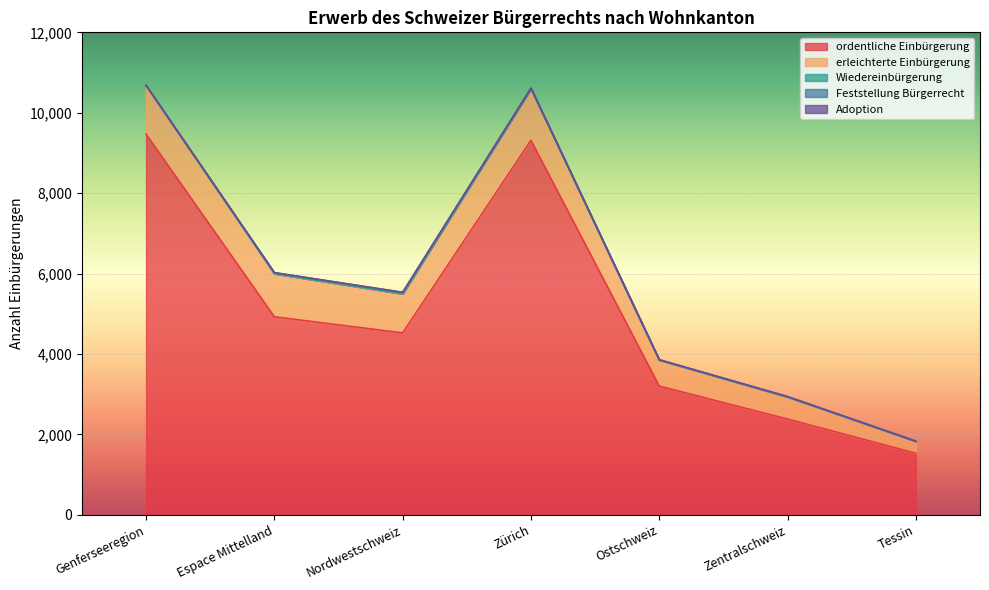

At which label does Adoption reach its minimum?

Zentralschweiz